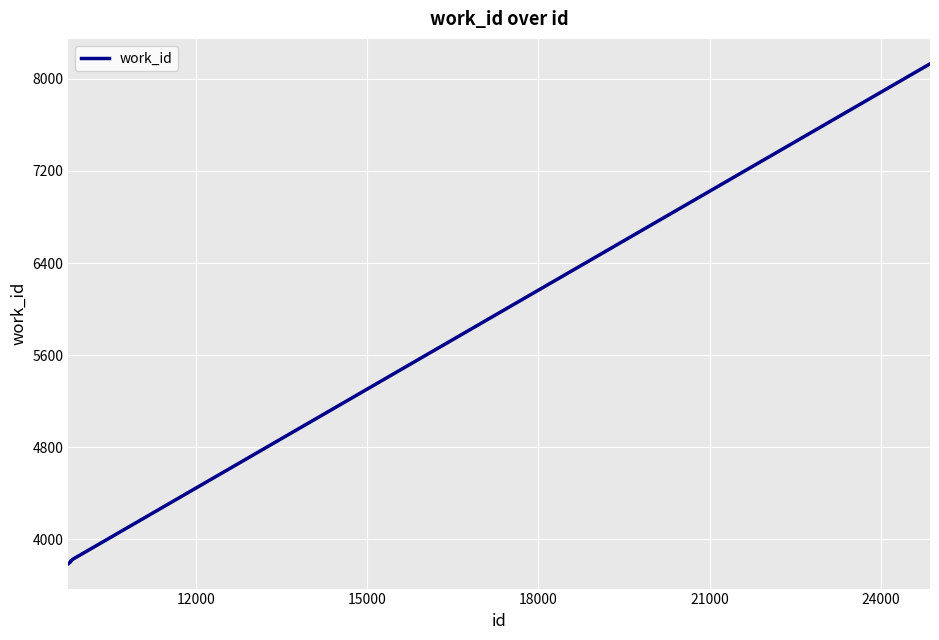

What is the greatest value displayed?

8131